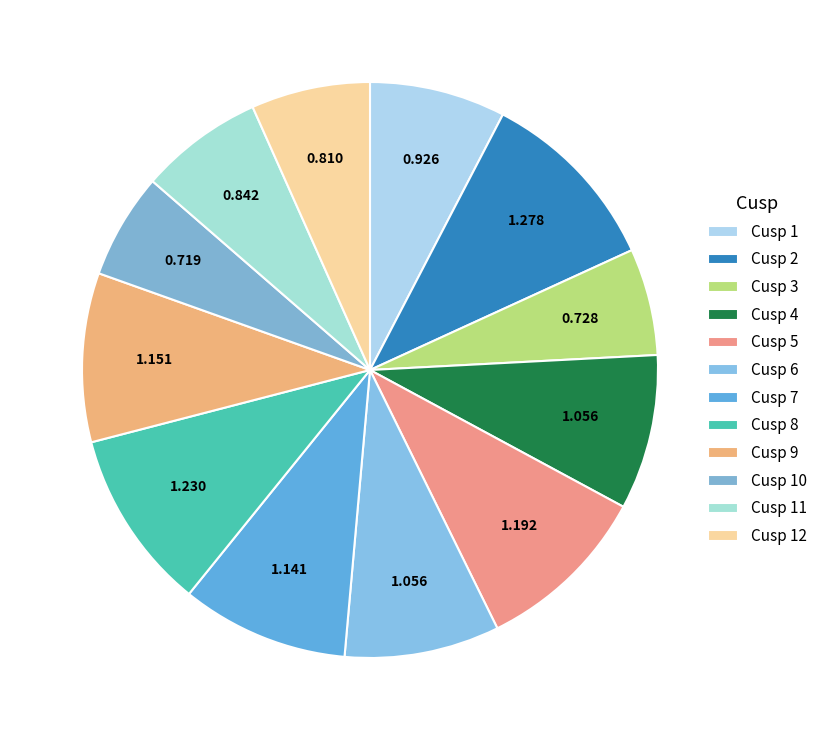

To the nearest percent, what percentage of the pie is Cusp 5?

10%